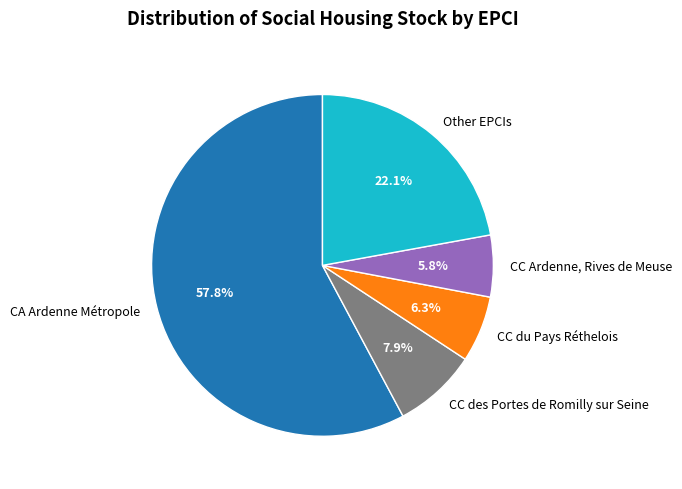

What is the largest slice in the pie chart?

CA Ardenne Métropole